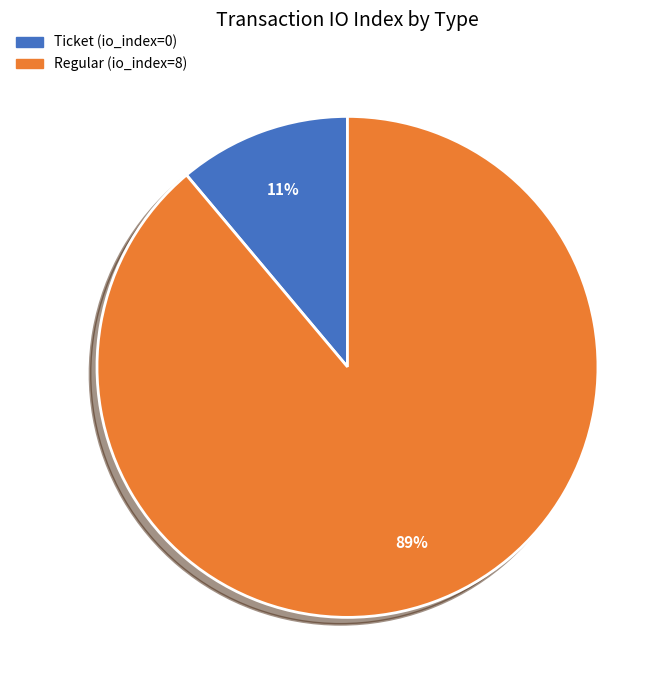

What percentage is the Regular (io_index=8) slice, to the nearest percent?

89%